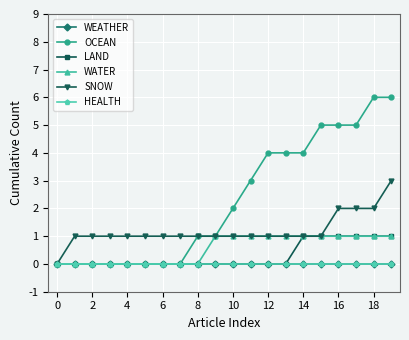

What is the difference between the maximum and minimum values in the SNOW series?

3